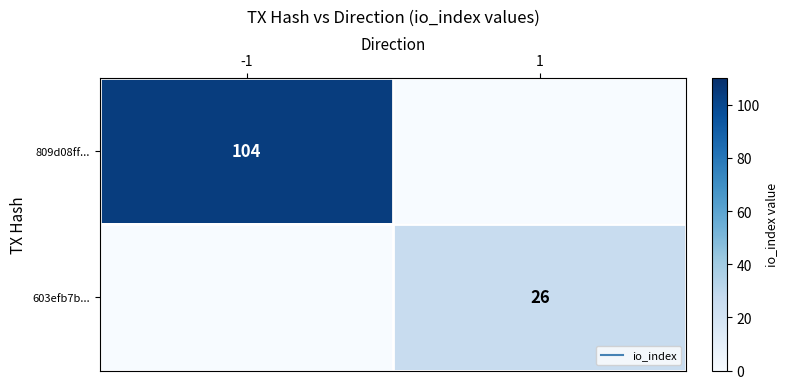

Is it true that 809d08ff... equals 58 at 1?

False